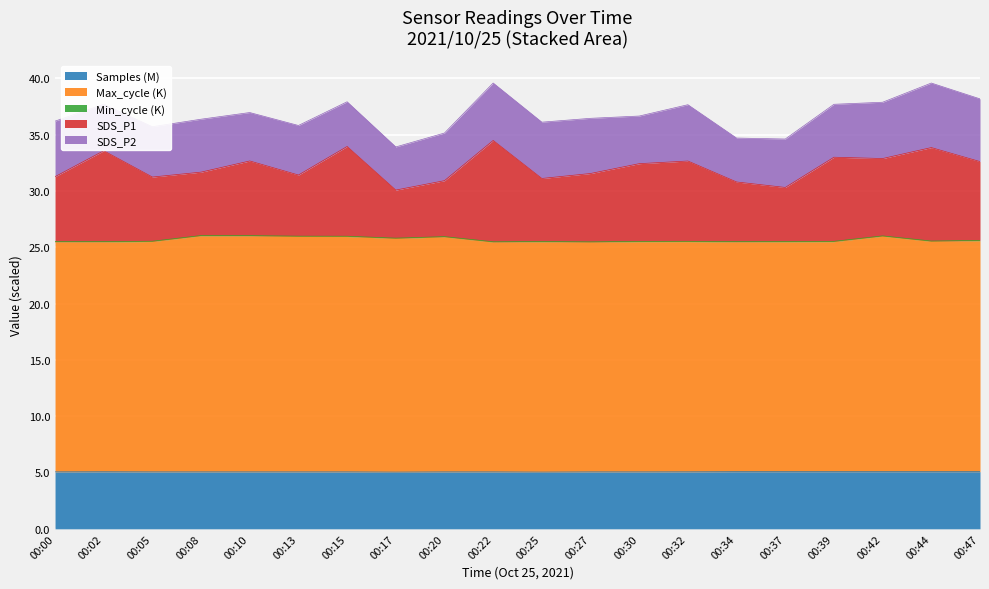

What is the minimum value for Samples (M)?

5.0